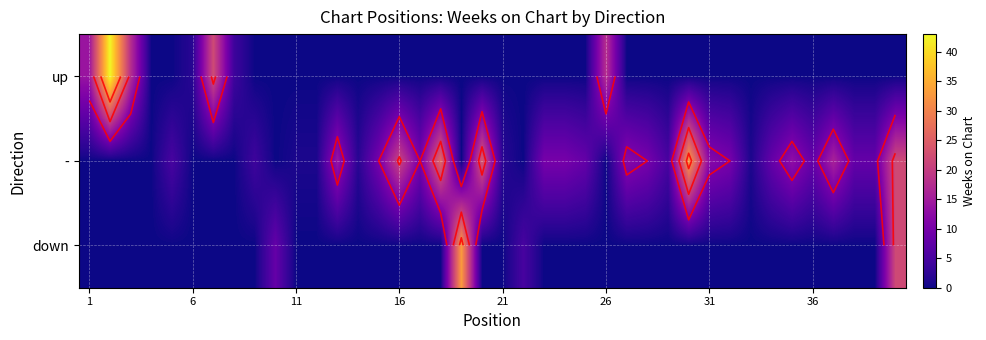

How many distinct data groups are displayed?

3